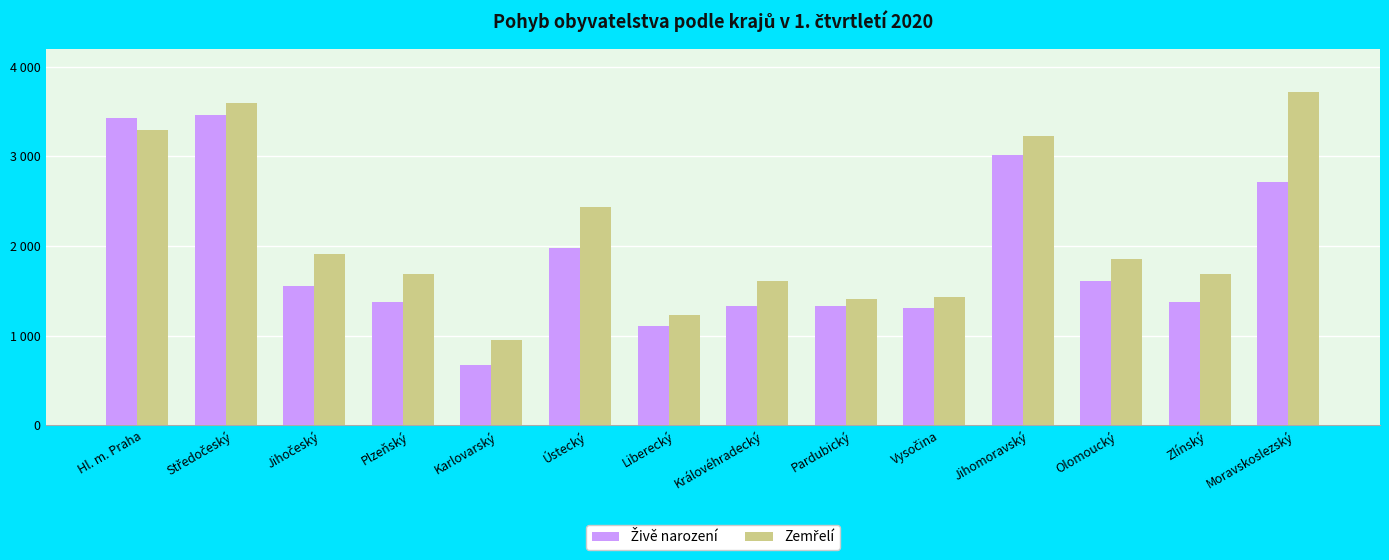

Are the bars horizontal?

No